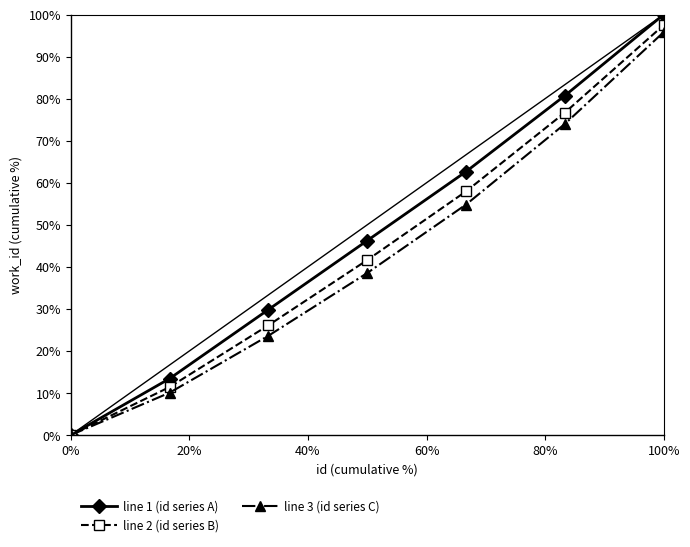

True or false: line 1 (id series A) and line 2 (id series B) intersect in this chart.

False